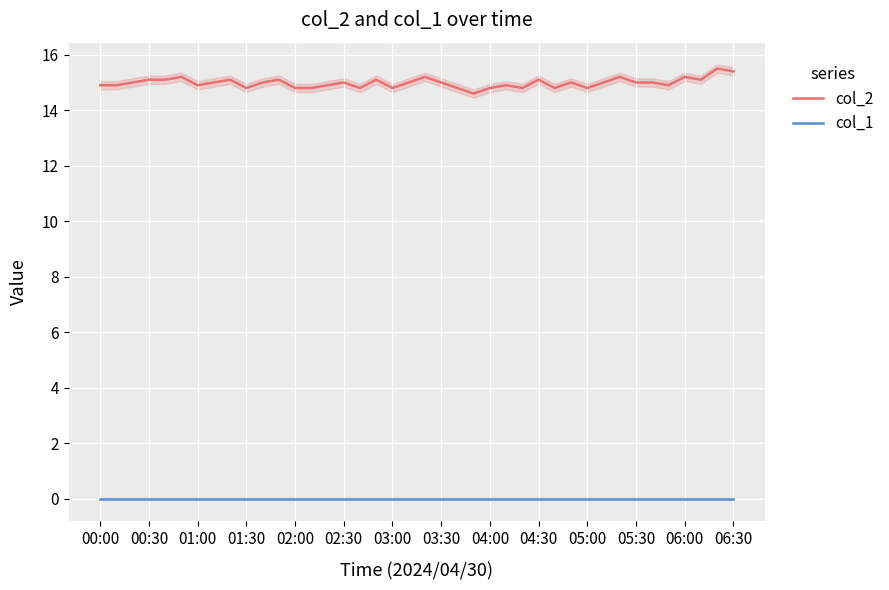

How many interior local peaks does the col_2 series have?

12